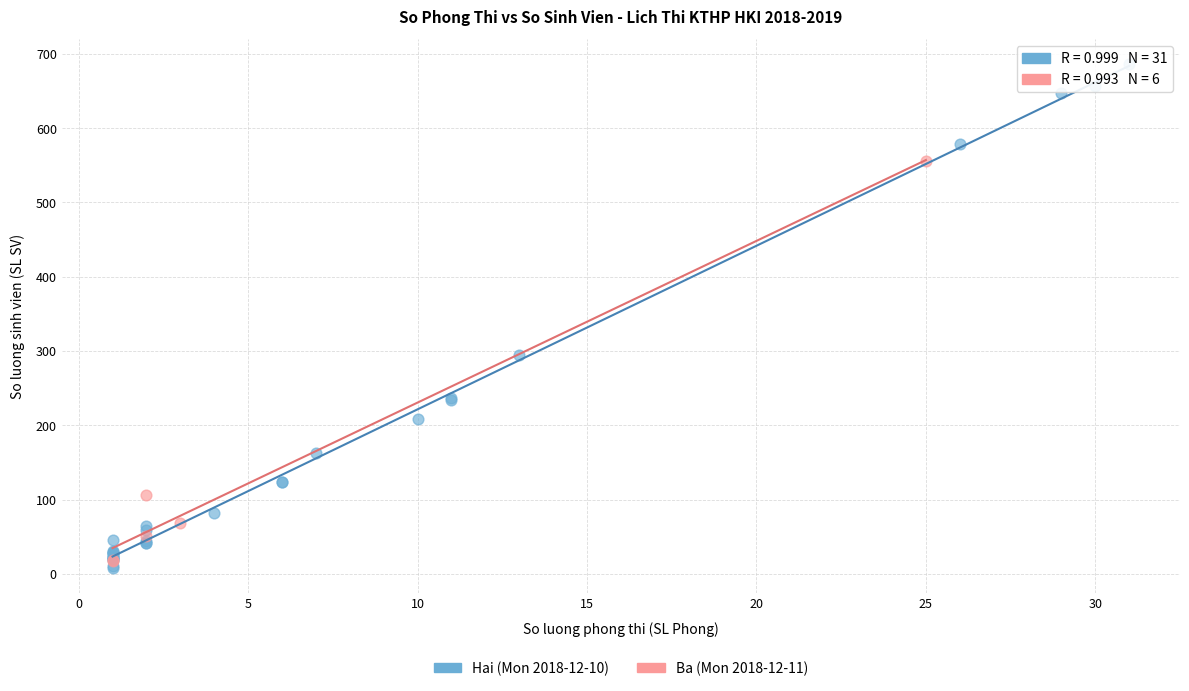

Which series reaches the maximum Y coordinate?

Hai (Mon 2018-12-10)